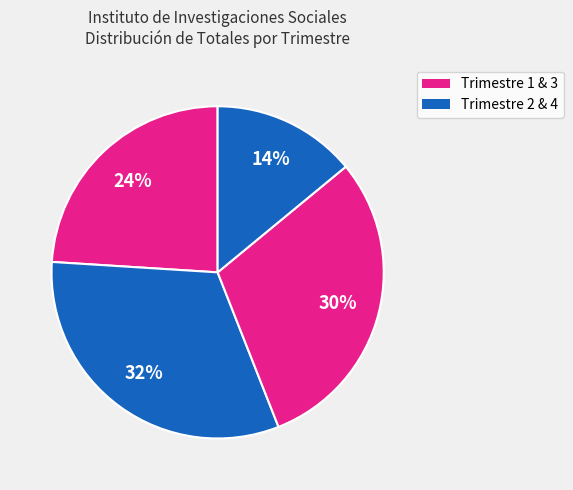

How many slices are in this pie chart?

4